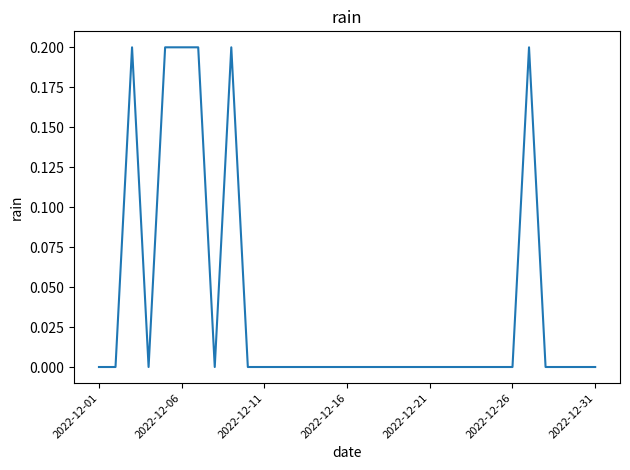

The chart shows a value of 0.1 at 2022-12-01. True or false?

False